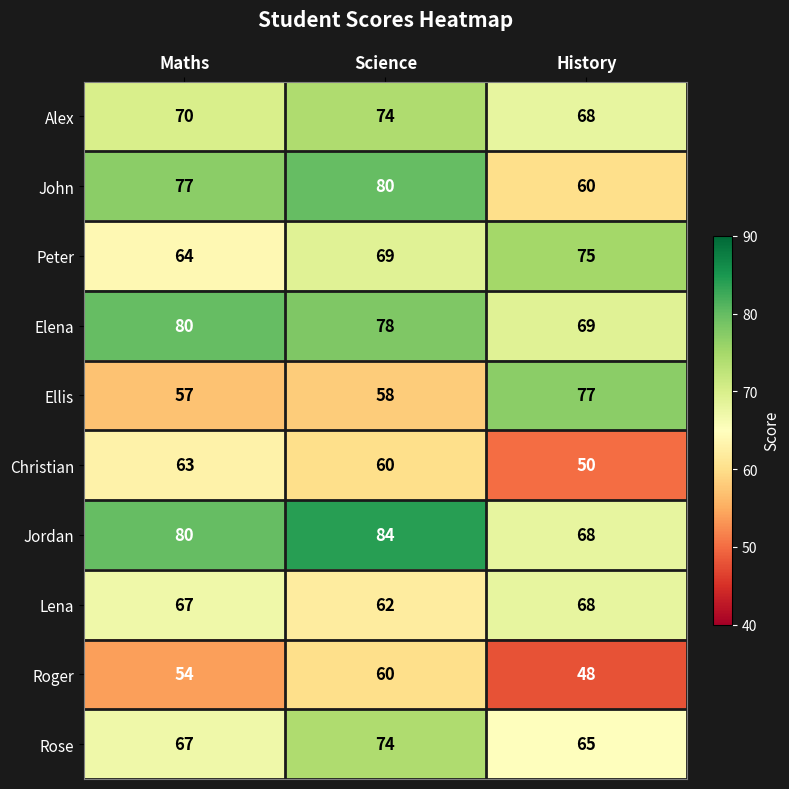

True or false: Ellis has a value of 19 at Maths.

False